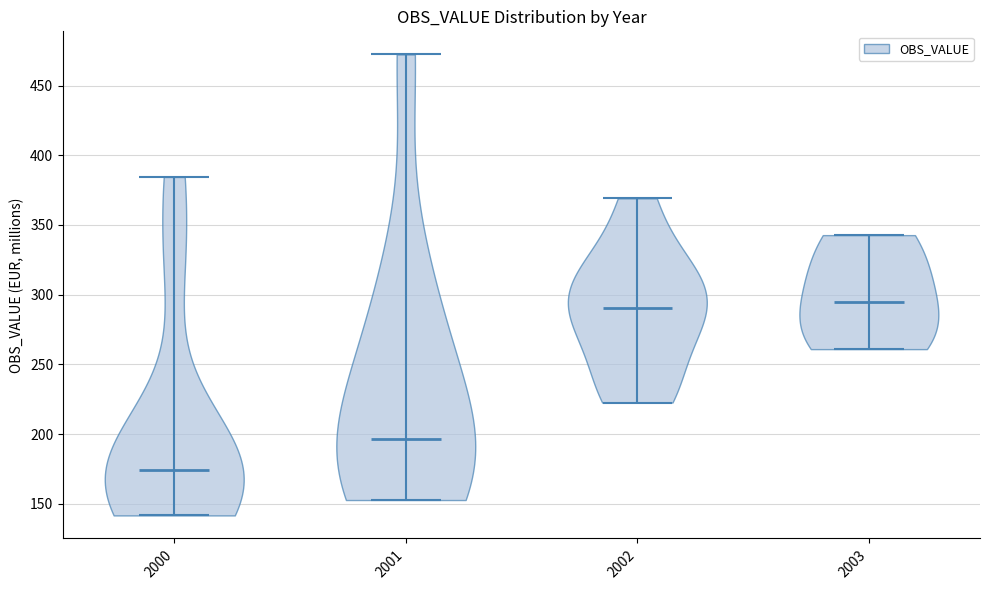

Reading left to right, read every violin against the y-axis: where its median line is, and the lowest and highest points it reaches. The values are not printed on the chart, so give them approximately, as read against the axis.

2000: median line 175, lowest point 140, highest point 385
2001: median line 195, lowest point 155, highest point 470
2002: median line 290, lowest point 225, highest point 370
2003: median line 295, lowest point 260, highest point 345